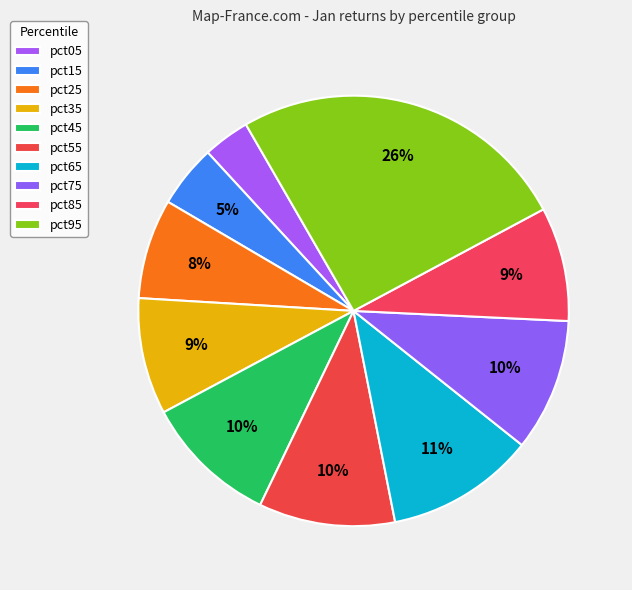

How many slices are in this pie chart?

10